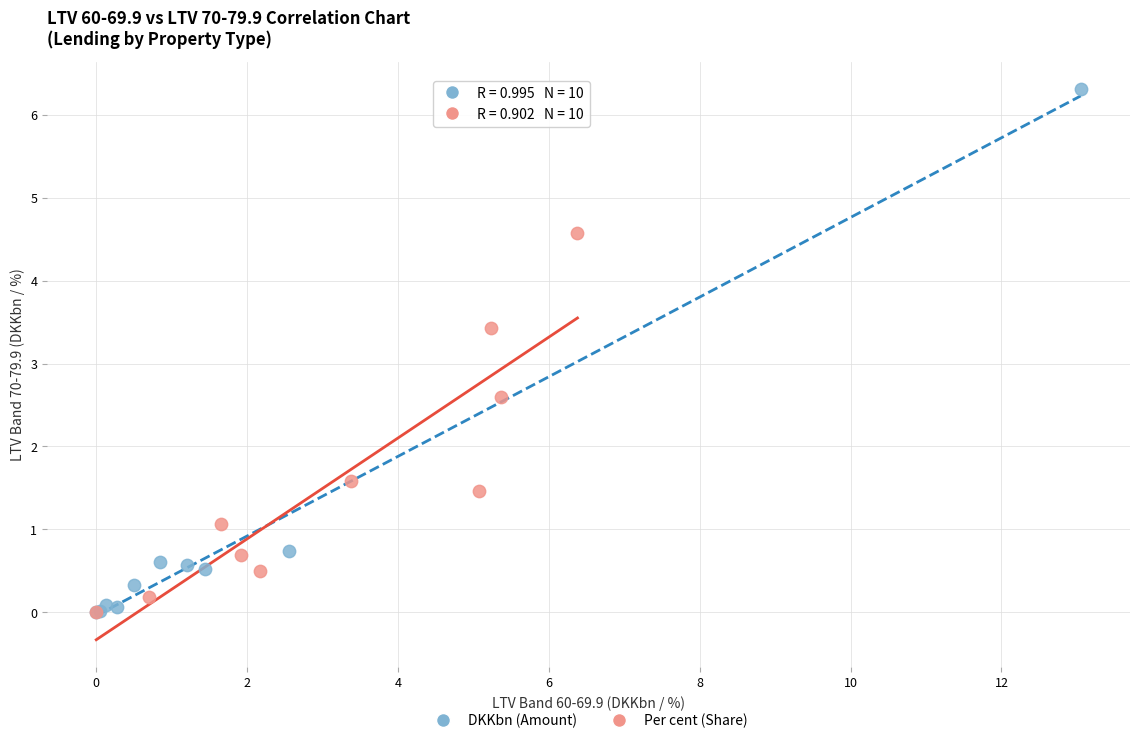

Which series contains the highest Y value?

DKKbn (Amount)